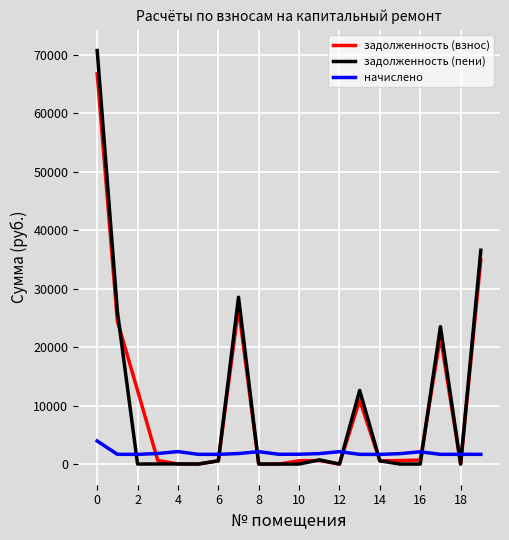

What is the difference between the maximum and second lowest values in the начислено series?

2289.6